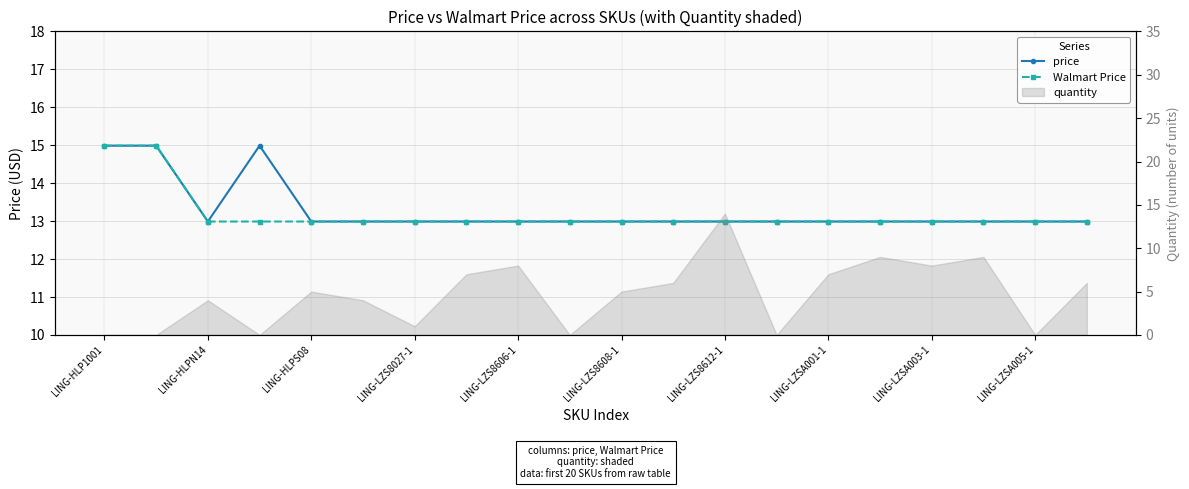

The value of Walmart Price at LING-LZS8608-1 is 13.0. True or false?

True